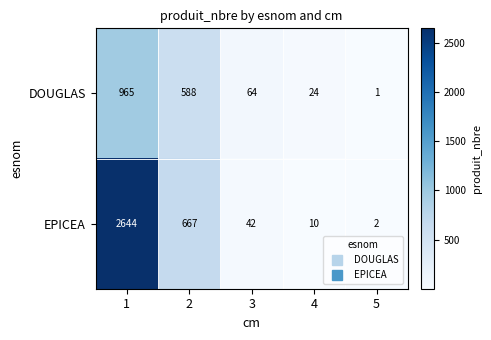

Which series has the largest total across all categories?

EPICEA